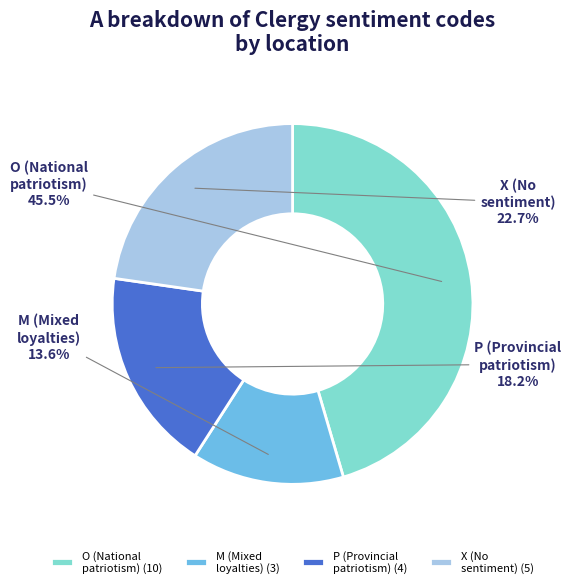

Approximately how many times larger is the value at O compared to P?

2.5